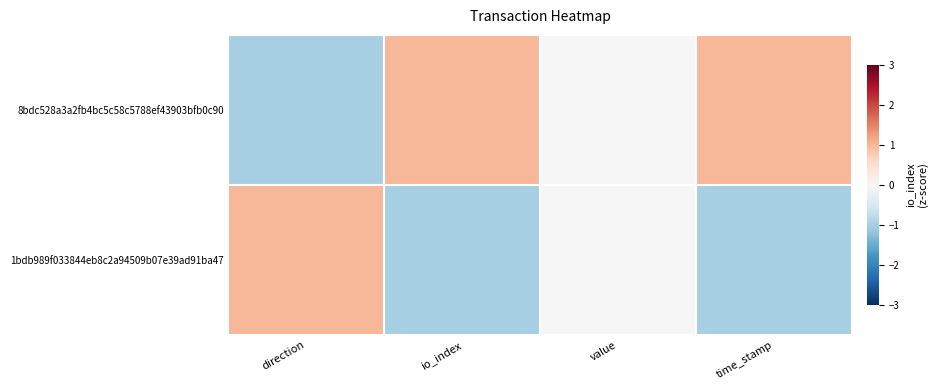

What is the maximum value shown in the chart?

1